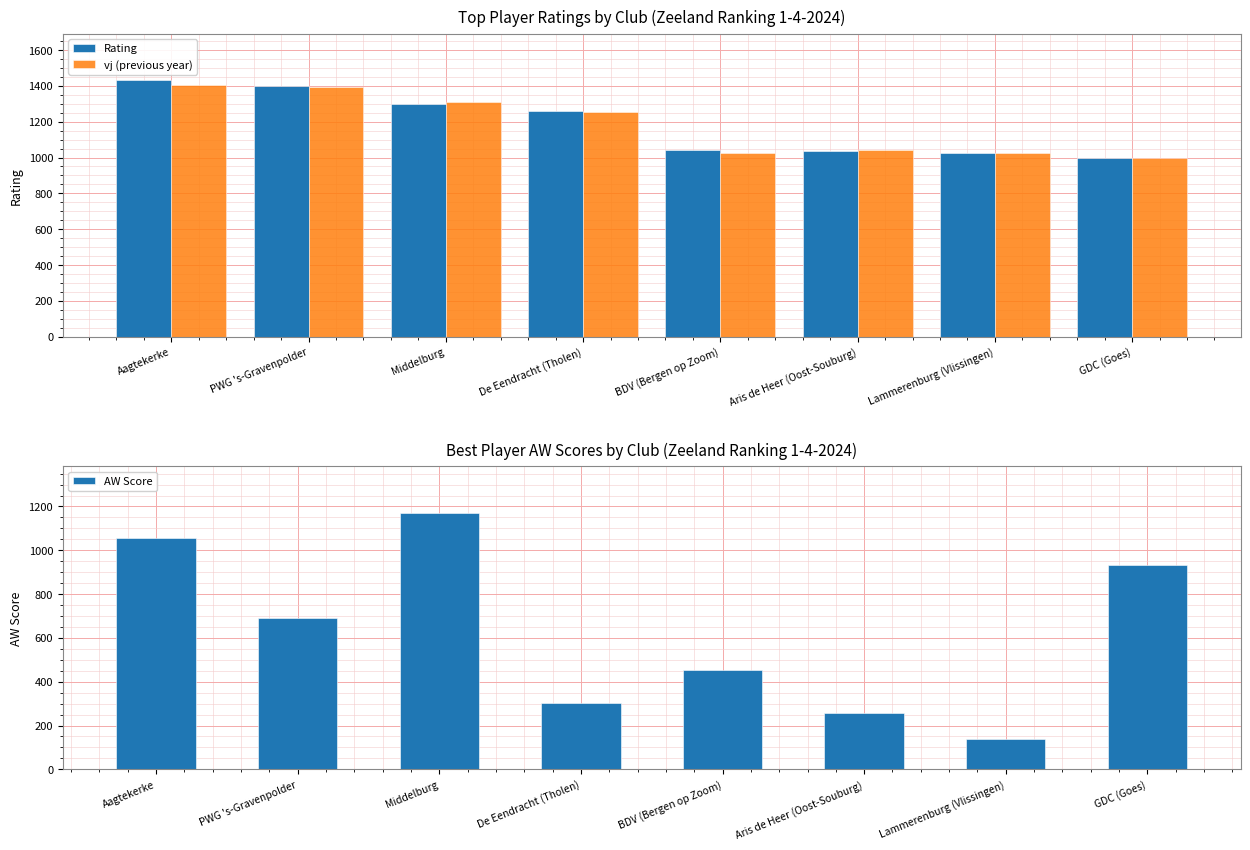

At which label is vj (previous year) closest to 1201?

De Eendracht (Tholen)